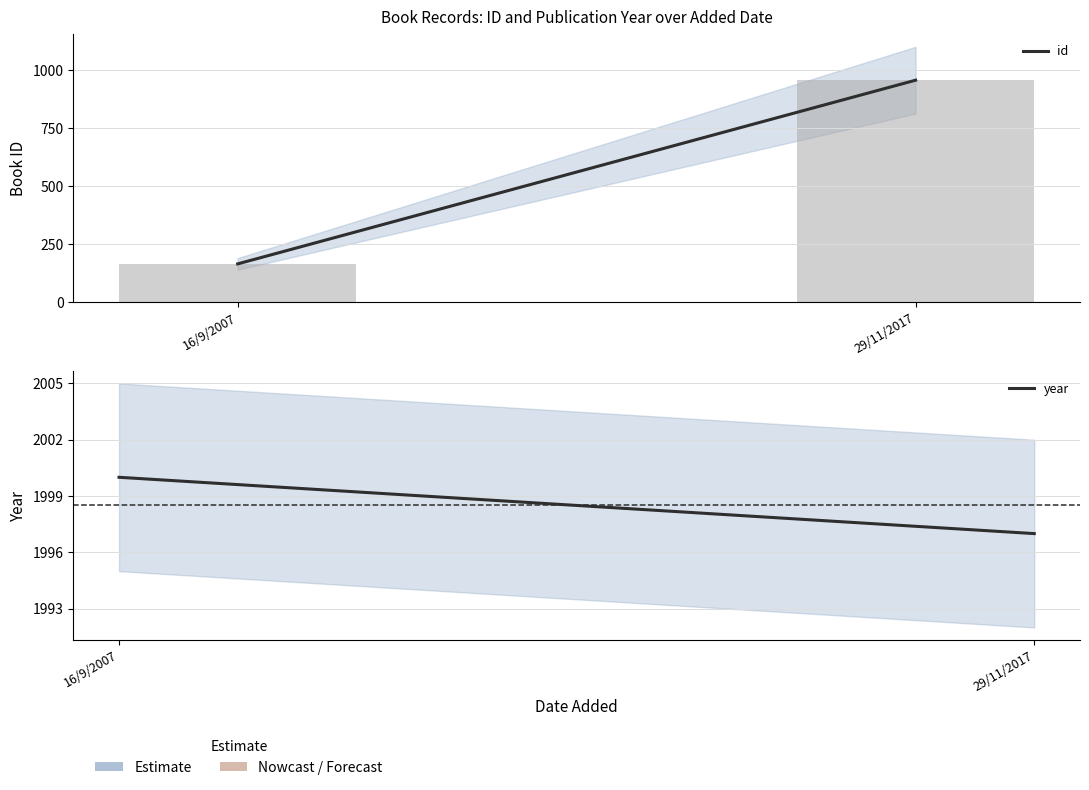

Reading left to right, list all the values displayed in this chart.

id: 166	956
year: 2000	1997